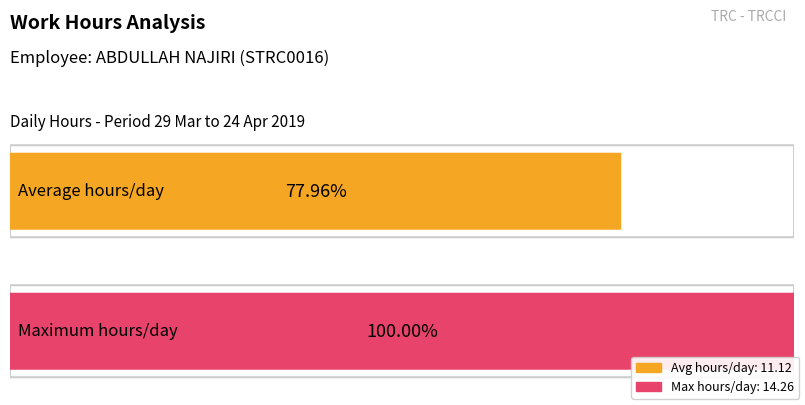

How many series are shown in this chart?

2